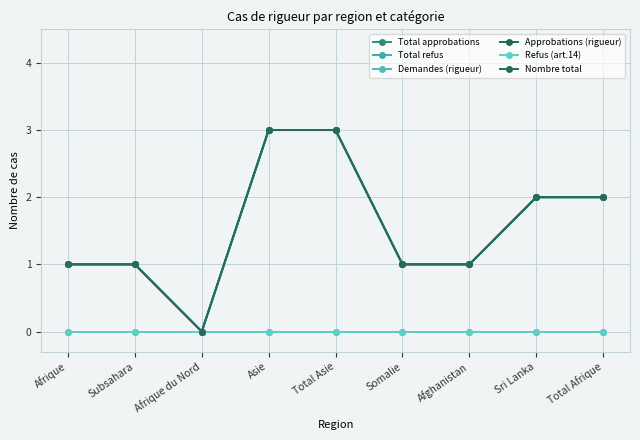

How many interior local valleys does the Approbations (rigueur) series have?

1